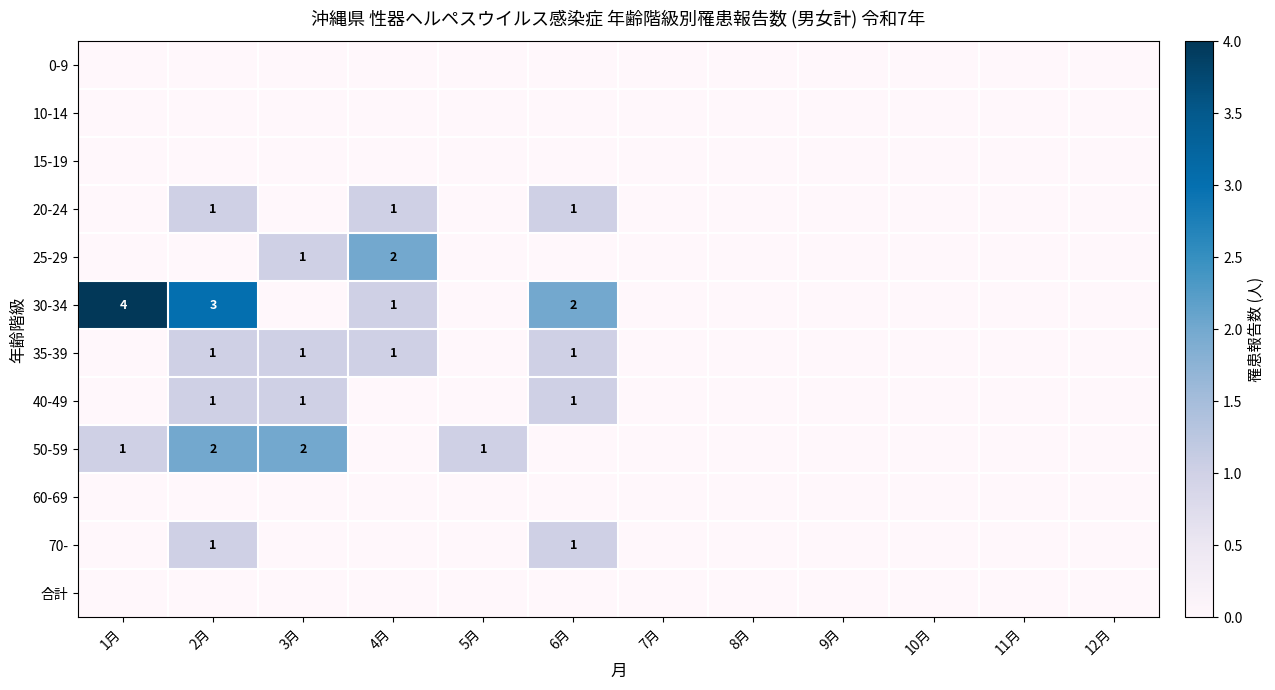

Which series has the largest range (max minus min)?

30-34